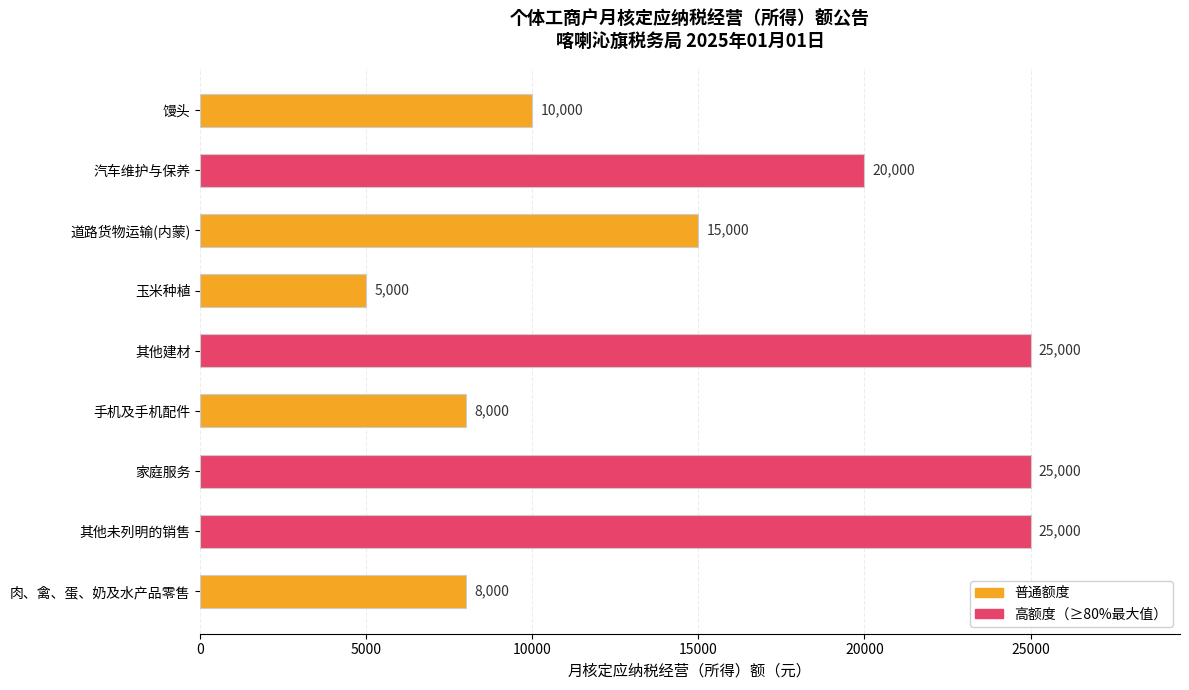

What is the approximate value at 道路货物运输(内蒙), to the nearest 50?

15000